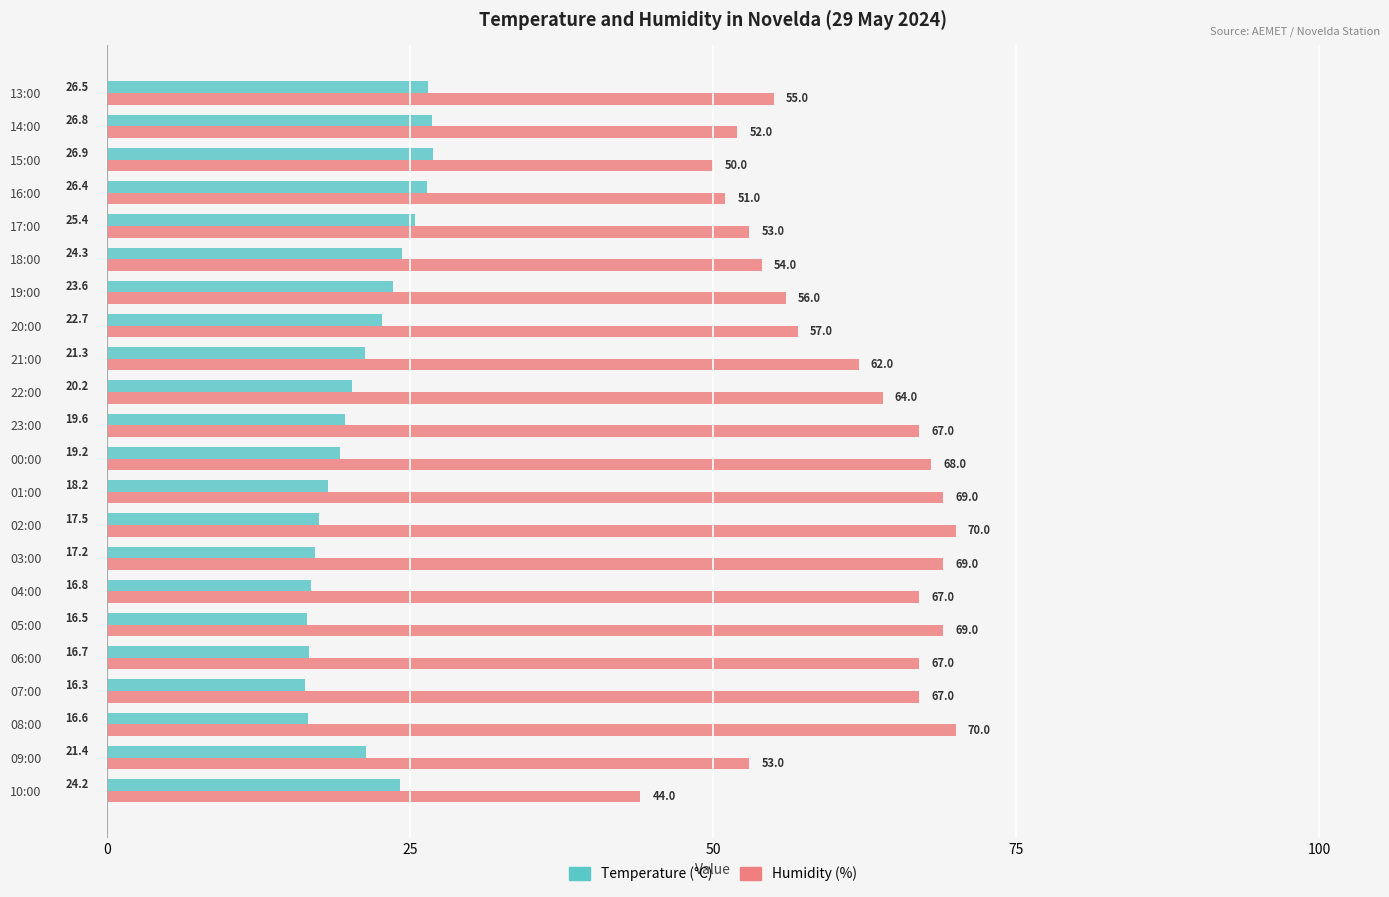

What is the difference between the highest and lowest values at 17:00?

27.6